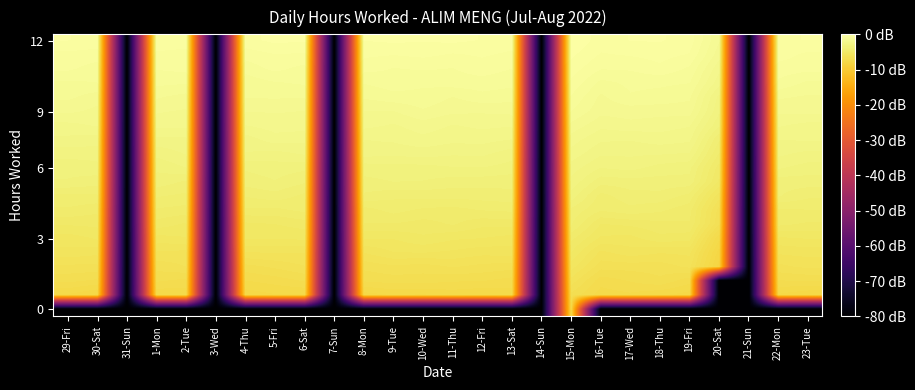

What is the total value across all series at 5-Fri?

-146.0